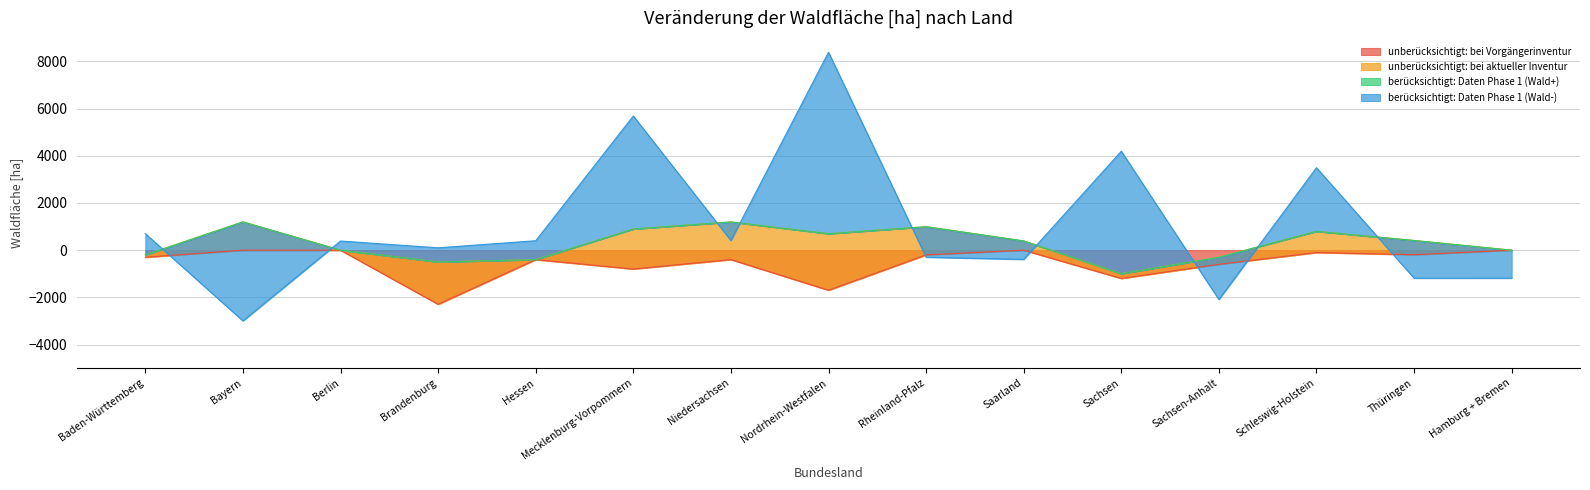

What position from the left is Saarland?

10